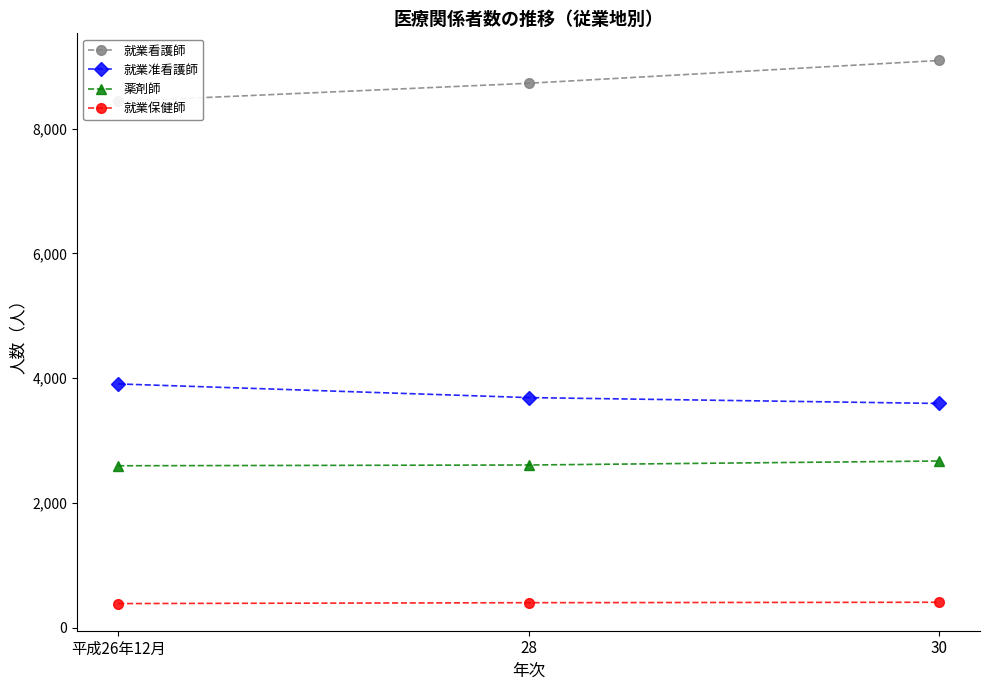

What is the difference between the highest and lowest values at 平成26年12月?

8046